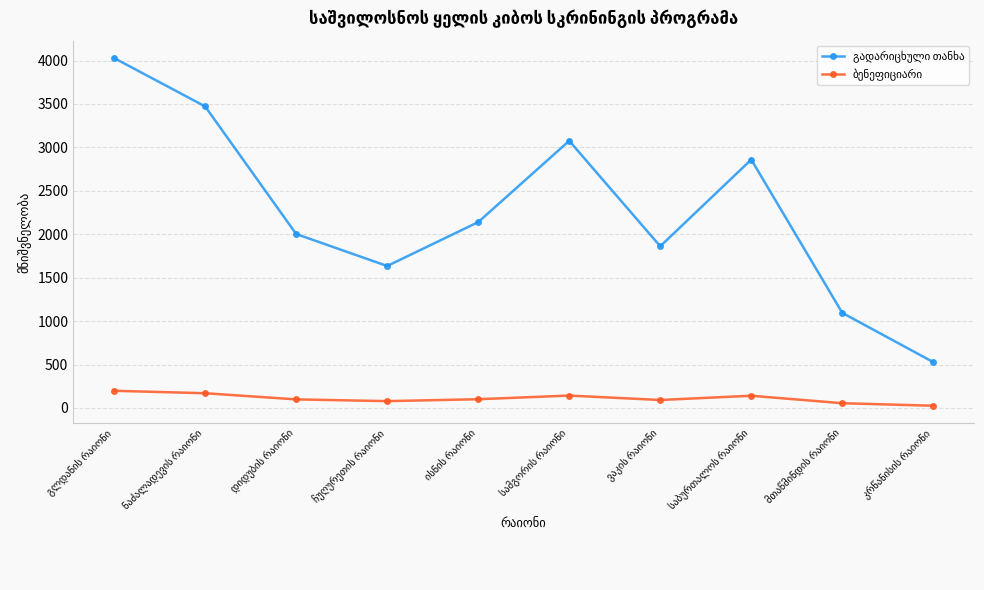

Rank the series at ჩუღურეთის რაიონი from highest to lowest value.

გადარიცხული თანხა, ბენეფიციარი